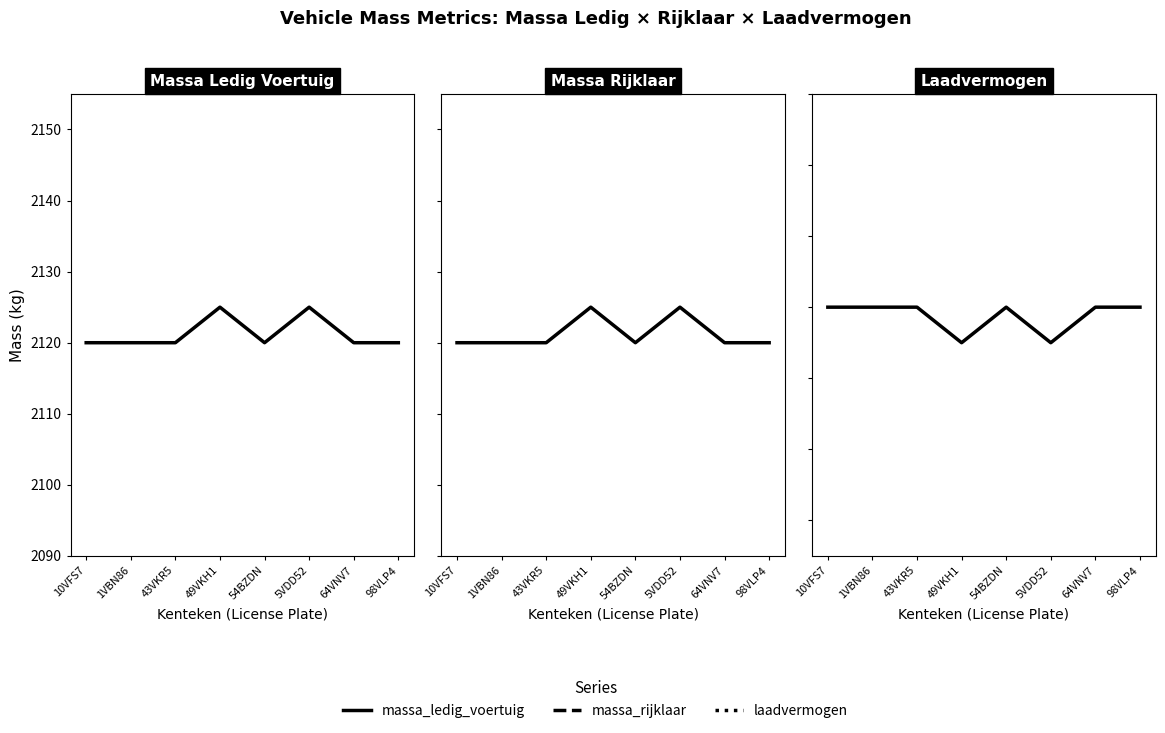

Between 98VLP4 and 5VDD52, which is larger?

5VDD52